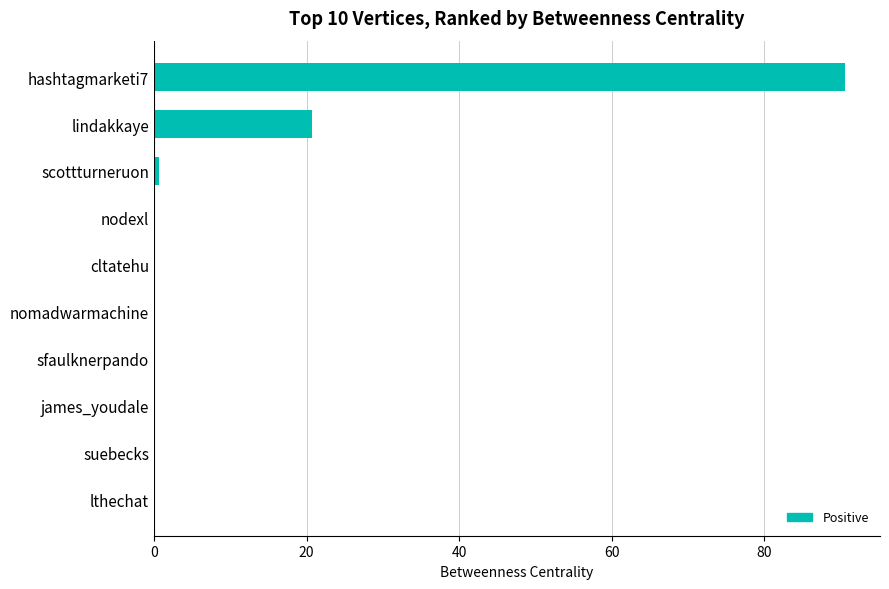

True or false: the data shows 20.7 at lindakkaye.

True